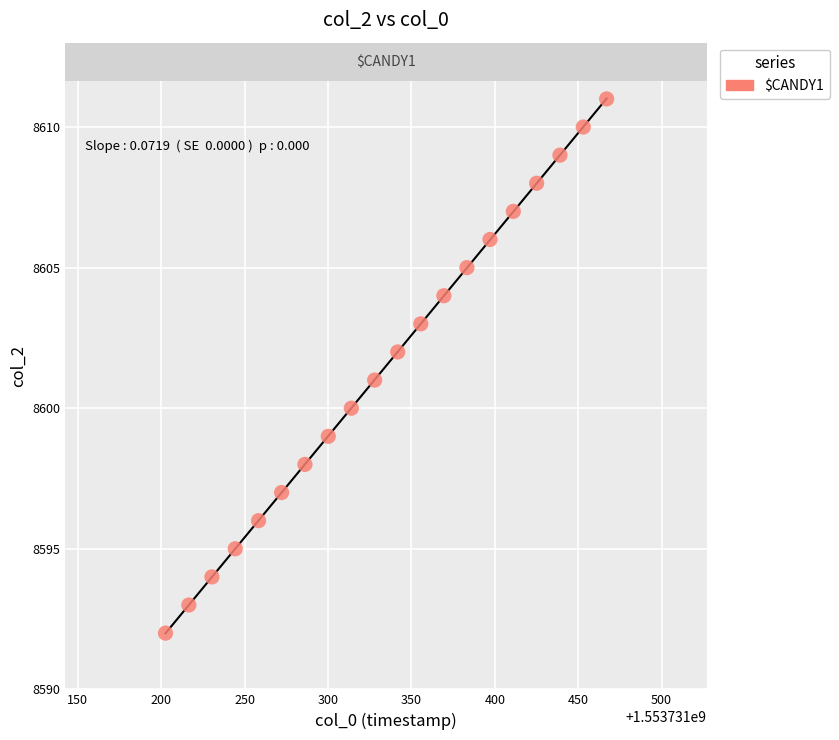

Count the number of points in this scatter plot.

20